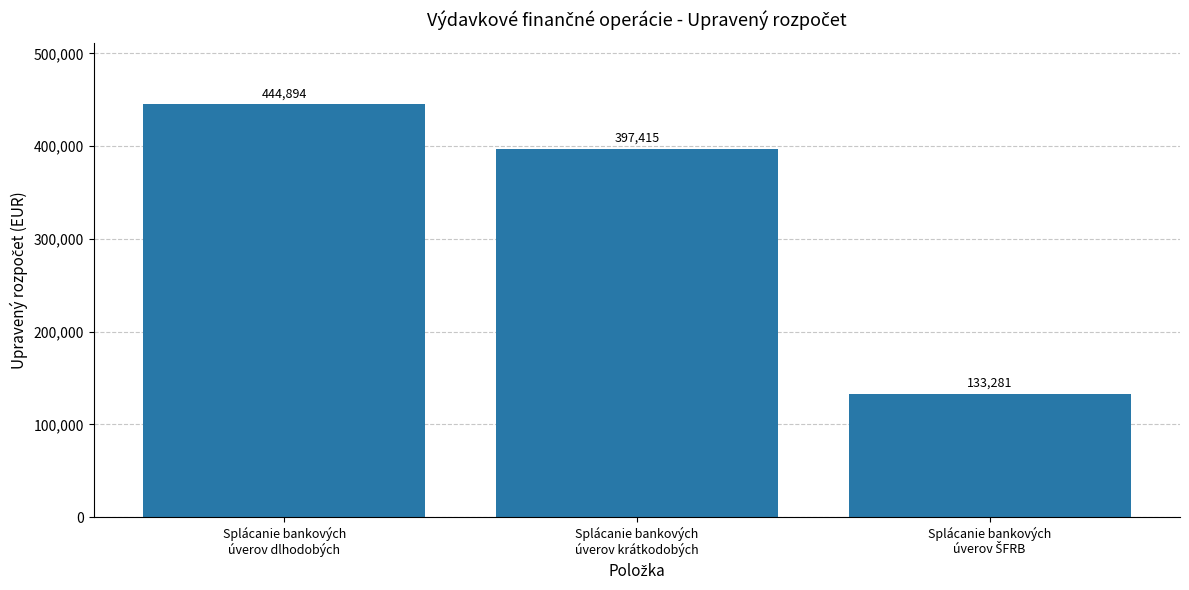

The value at Splácanie bankových
úverov dlhodobých is 164022. True or false?

False